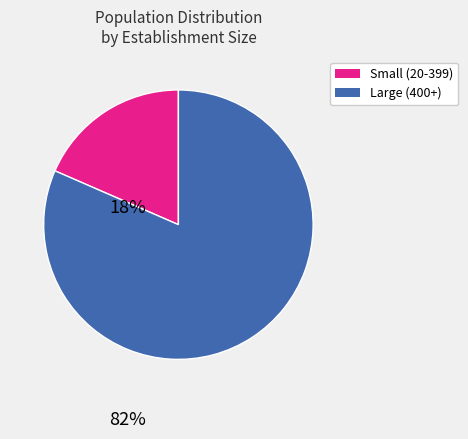

Is there any slice that represents more than half of the pie?

Yes